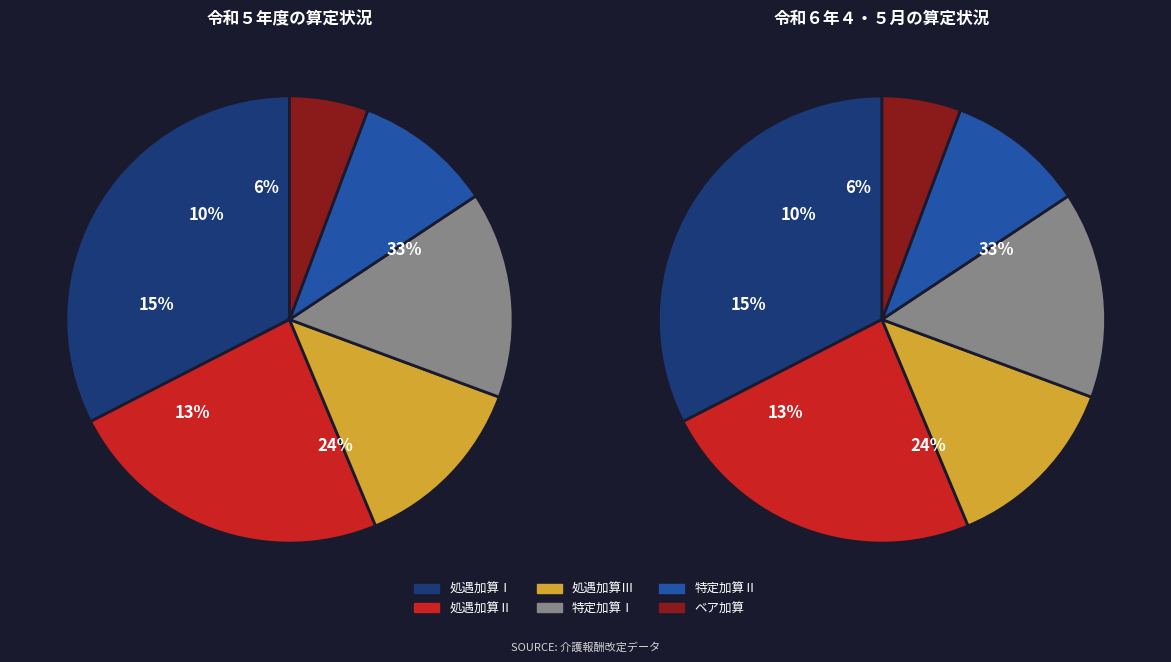

What portion of the pie excludes 特定加算Ⅱ?

90.0%